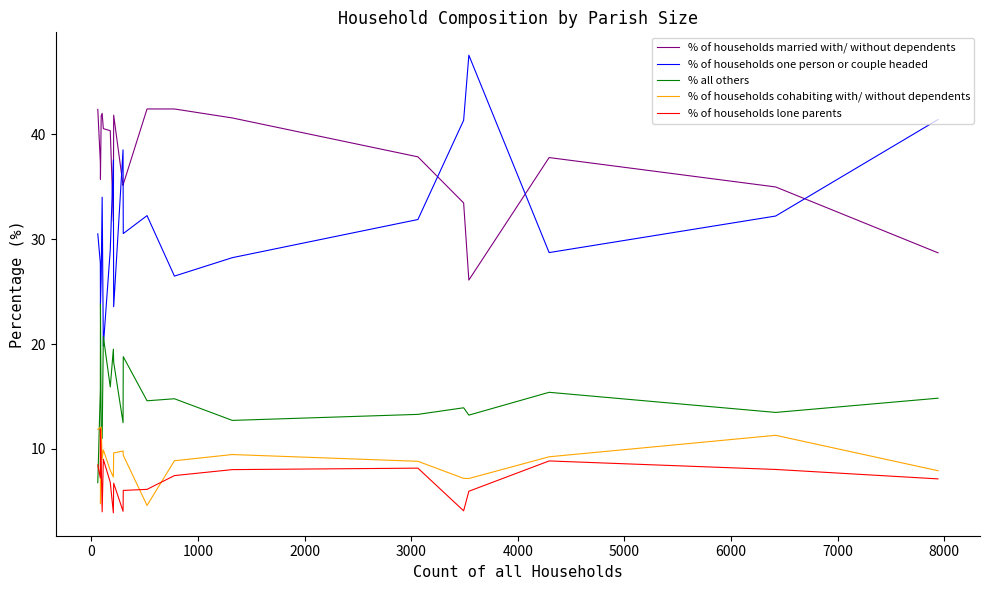

True or false: % of households one person or couple headed and % of households married with/ without dependents intersect in this chart.

True